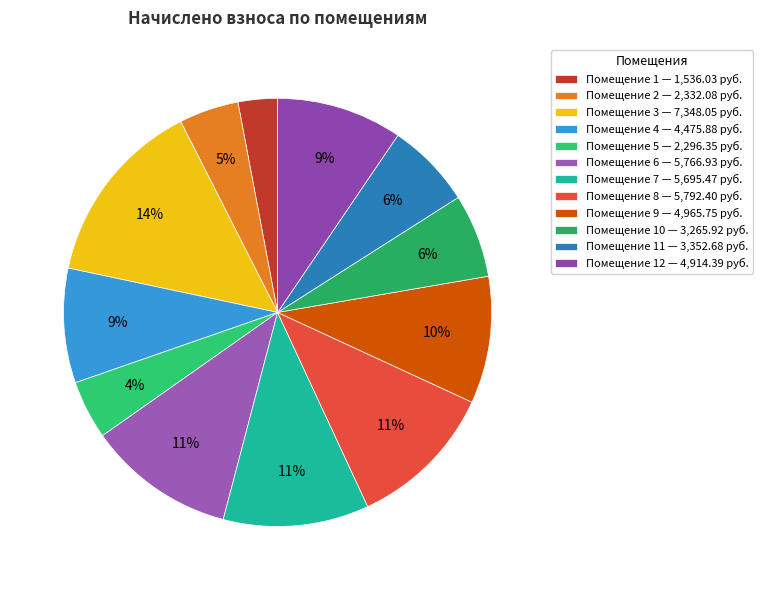

Does any single category account for the majority?

No